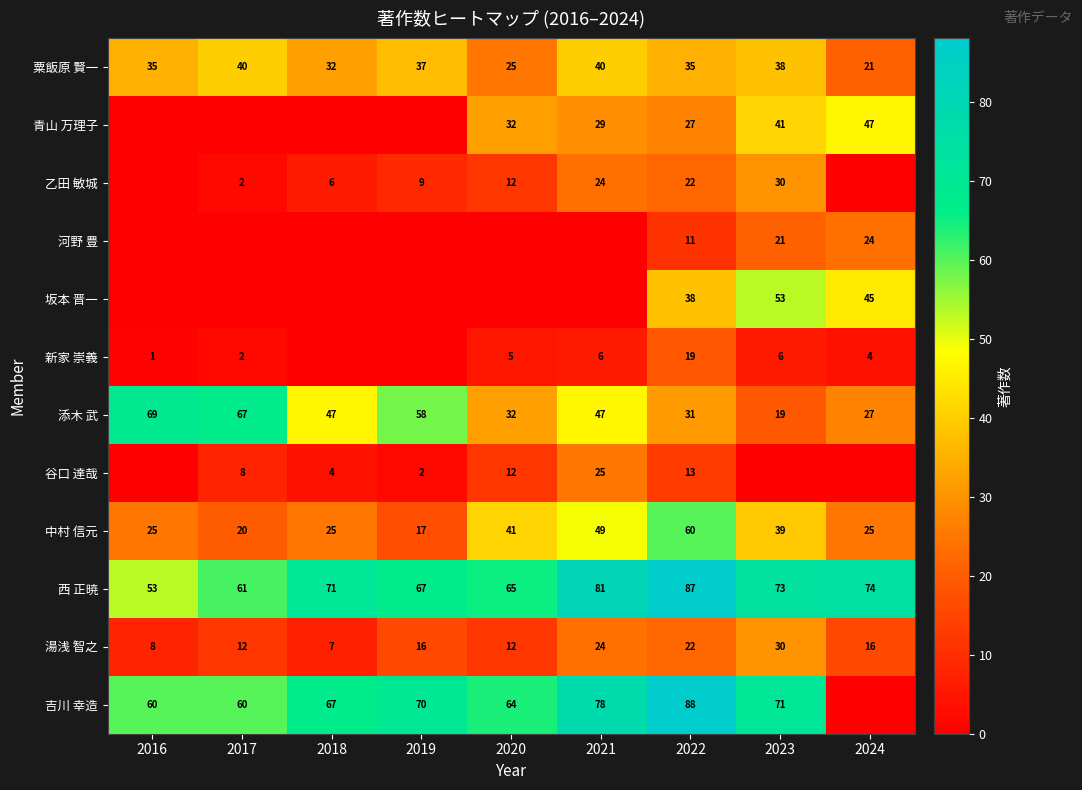

How many distinct data groups are displayed?

12